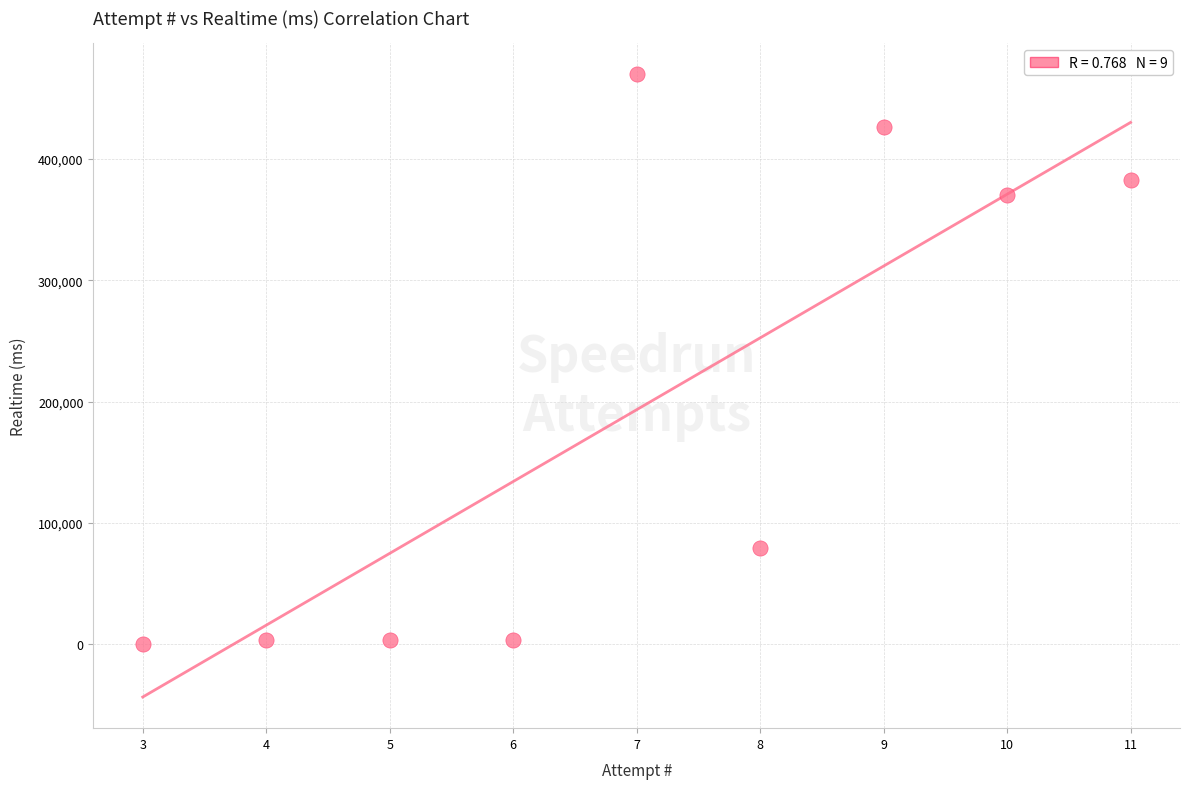

What is the average Y value?

193367